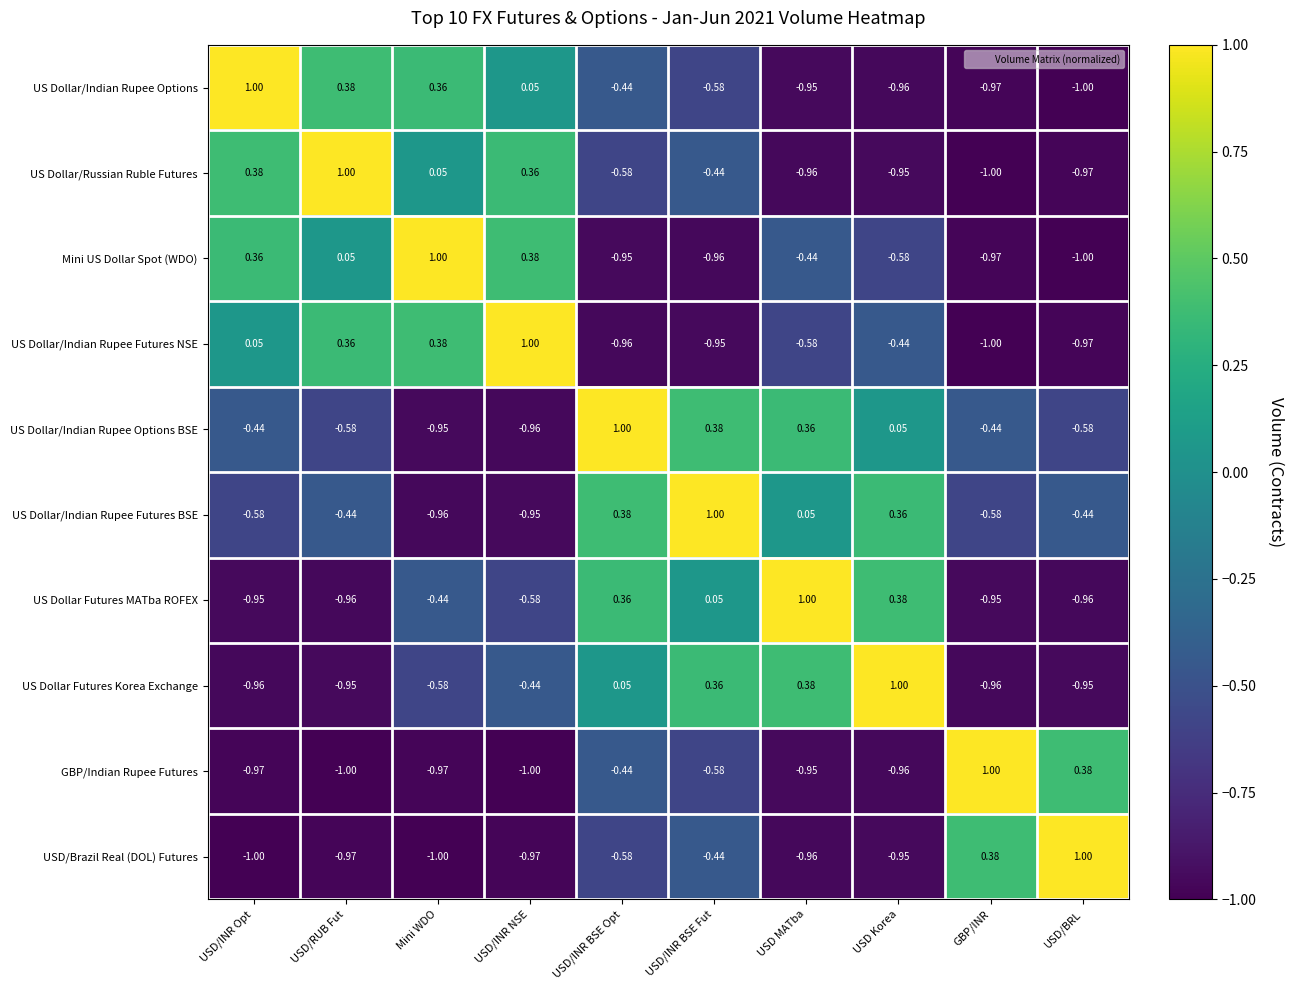

What is the total value across all series at Mini WDO?

-3.1